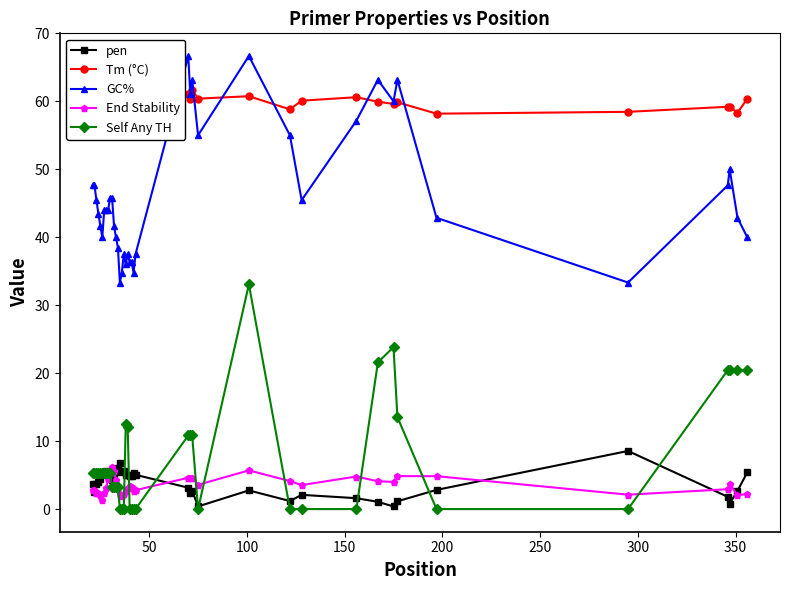

How many values in the Self Any TH series are below 5?

17